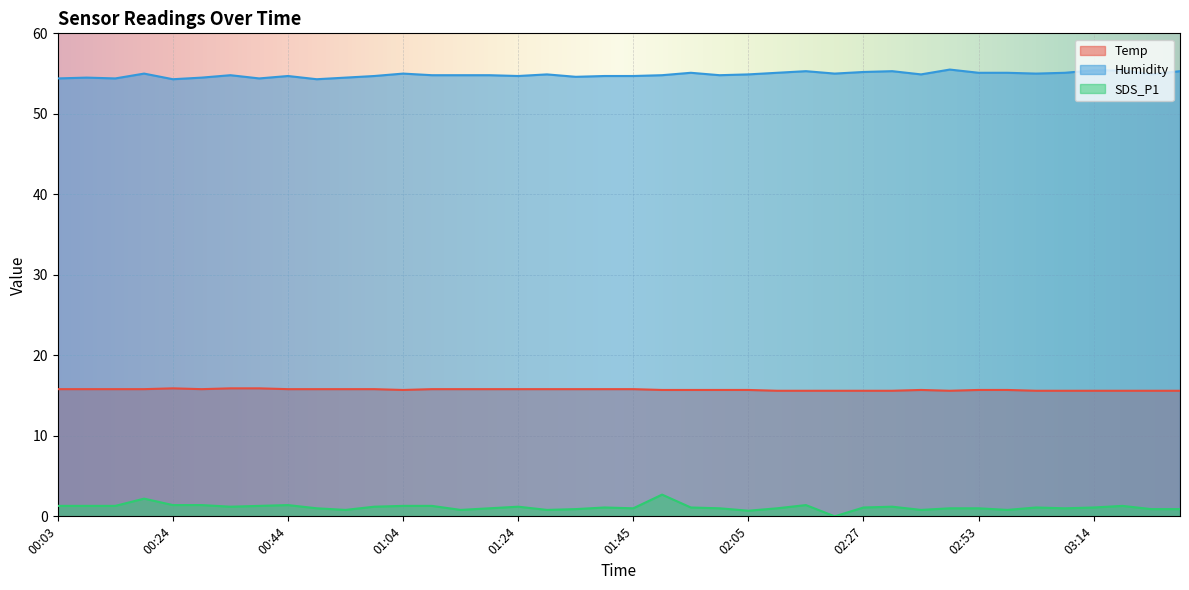

What are all the series names shown in the legend?

Temp, Humidity, SDS_P1